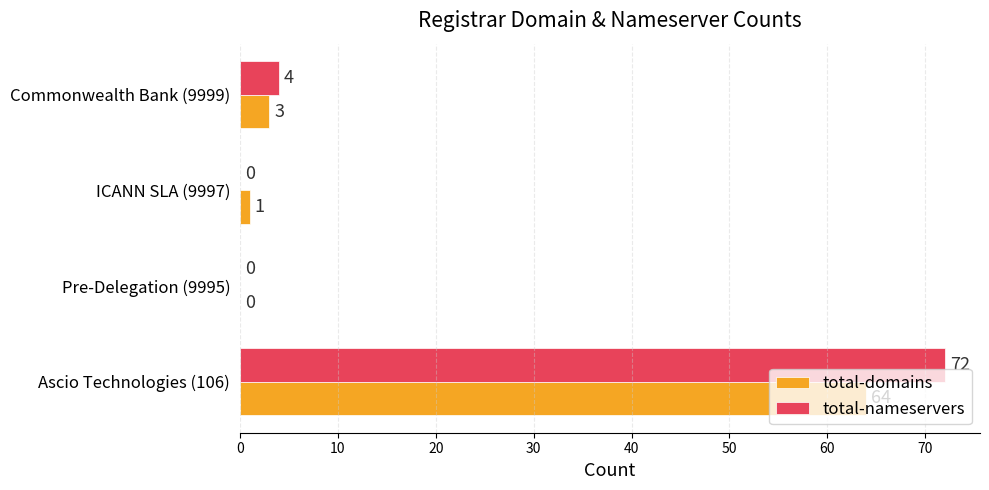

How many distinct data groups are displayed?

2